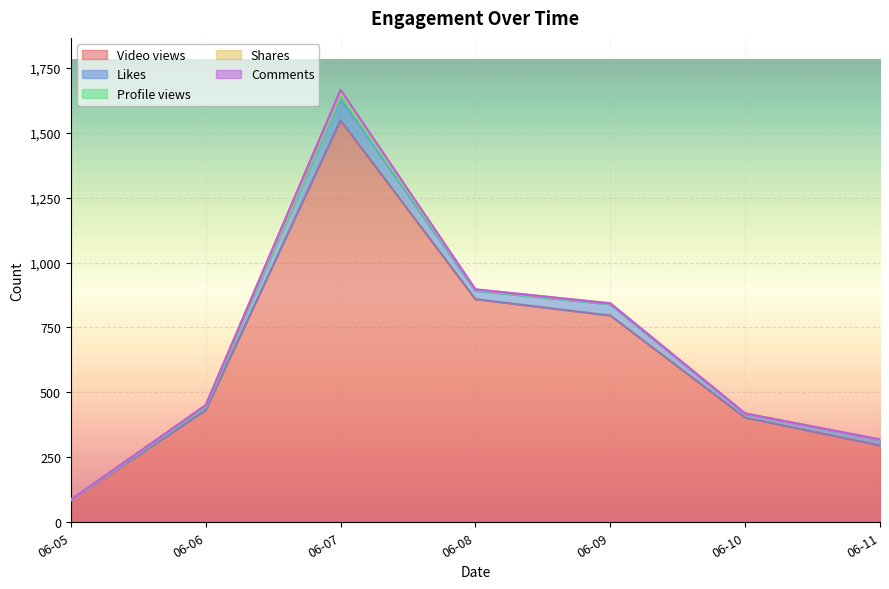

Read the Profile views value at 2023-06-09.

4